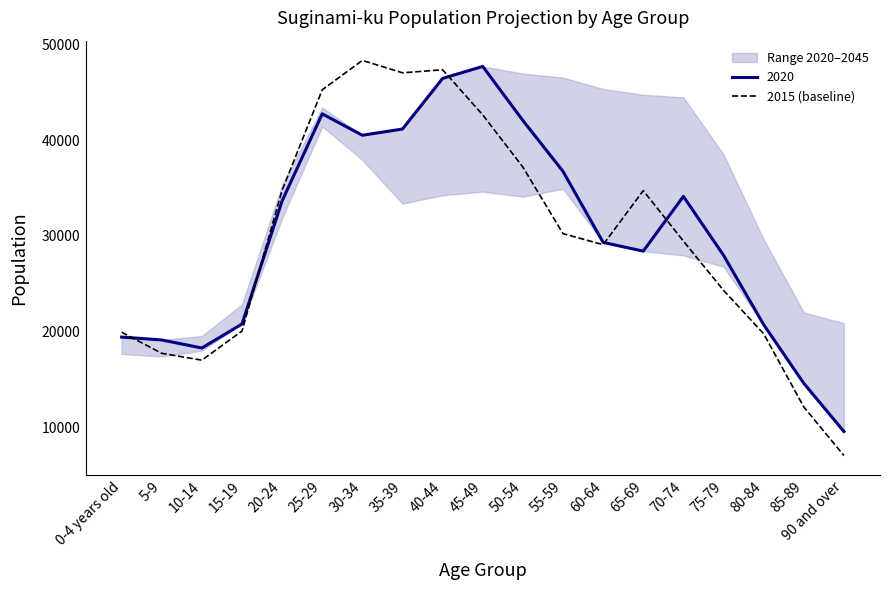

What is the value of the 4th point from the left?

20052